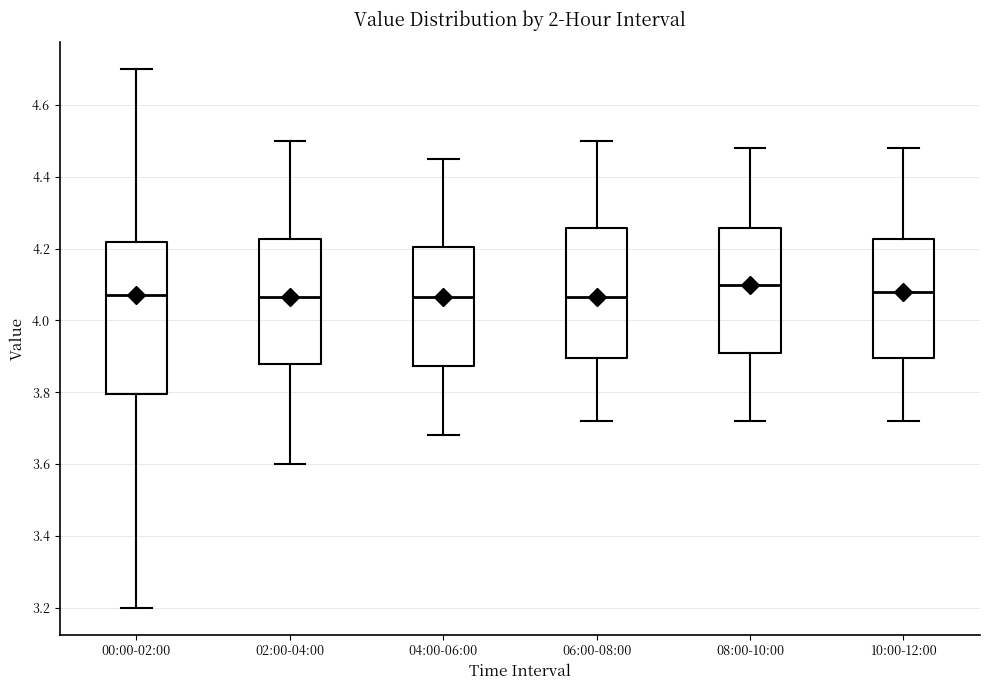

Which box is the tallest, from its lower edge to its upper edge?

00:00-02:00